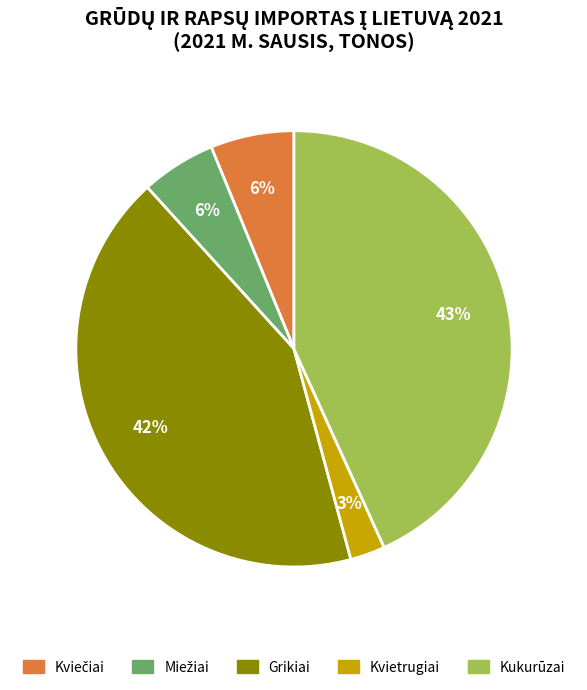

Is there any slice that represents more than half of the pie?

No